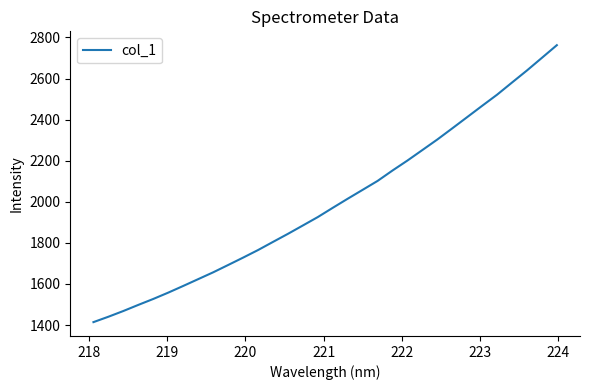

What is the difference between the maximum and second lowest values?

1321.8